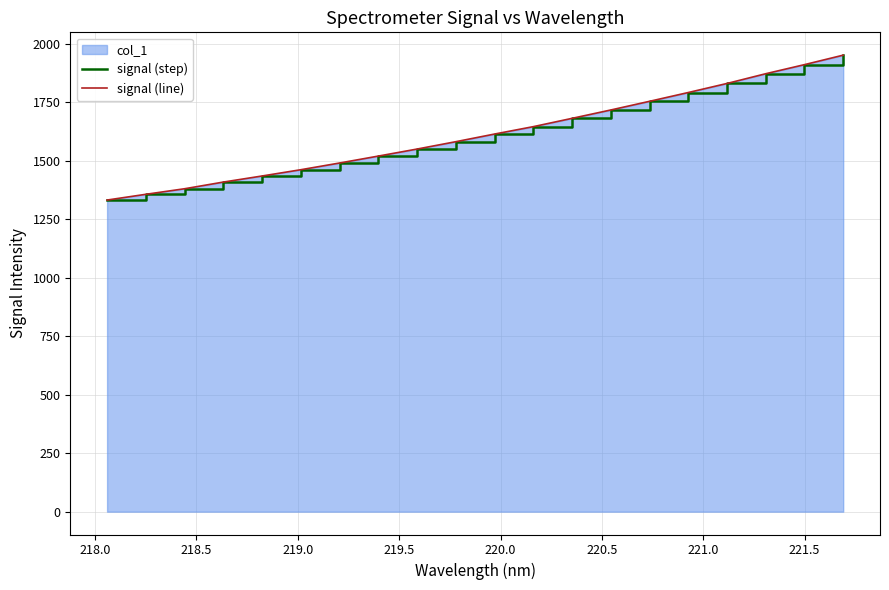

What is the difference between the maximum and minimum values in the signal (line) series?

619.4